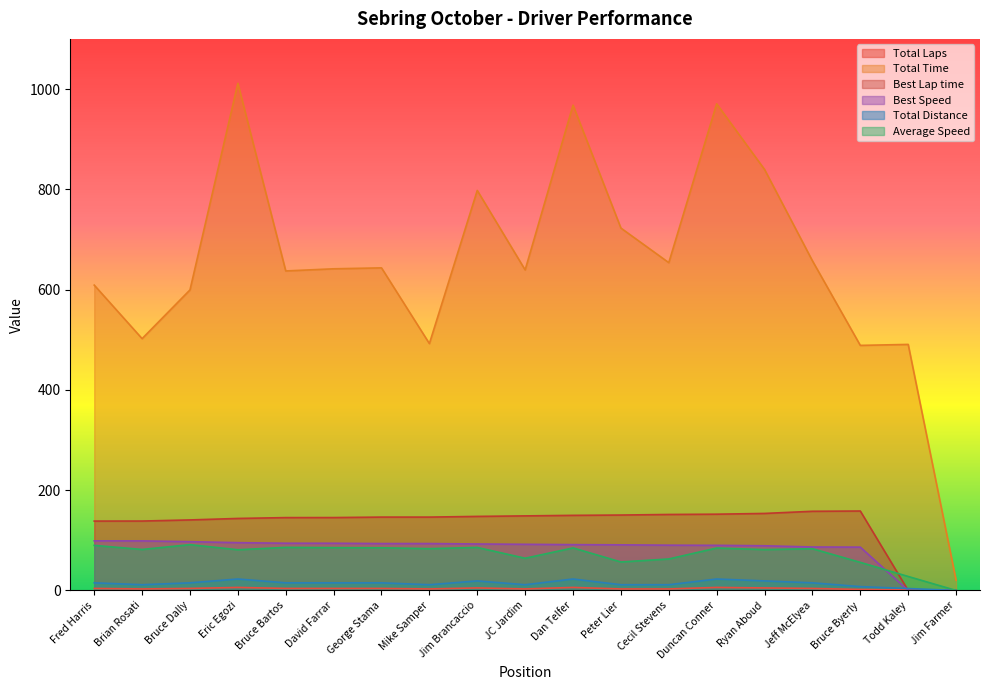

What is the label of the 6th point from the right?

Duncan Conner